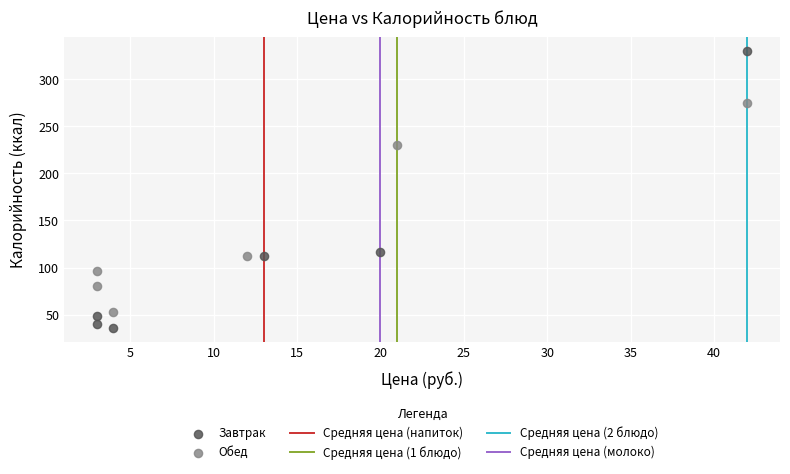

Which series has the largest Y range (max minus min)?

Завтрак